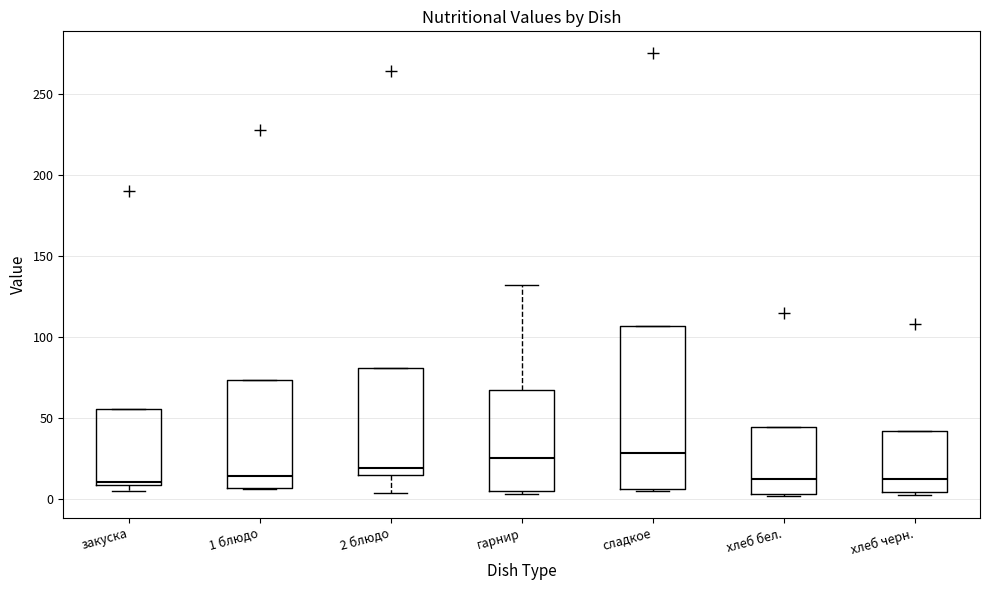

Reading left to right, read every box against the y-axis: the position of its median line, the range the box covers, and the ends of its whiskers. The values are not printed on the chart, so give them approximately, as read against the axis.

закуска: median 10 (just above the box's lower edge), box 10 to 55, whiskers 5 to 55
1 блюдо: median 15, box 5 to 75, whiskers 5 to 75
2 блюдо: median 20, box 15 to 80, whiskers 5 to 80
гарнир: median 25, box 5 to 65, whiskers 5 (just below the box's lower edge) to 130
сладкое: median 30, box 5 to 105, whiskers 5 to 105
хлеб бел.: median 10, box 5 to 45, whiskers 0 to 45
хлеб черн.: median 10, box 5 to 40, whiskers 5 (just below the box's lower edge) to 40